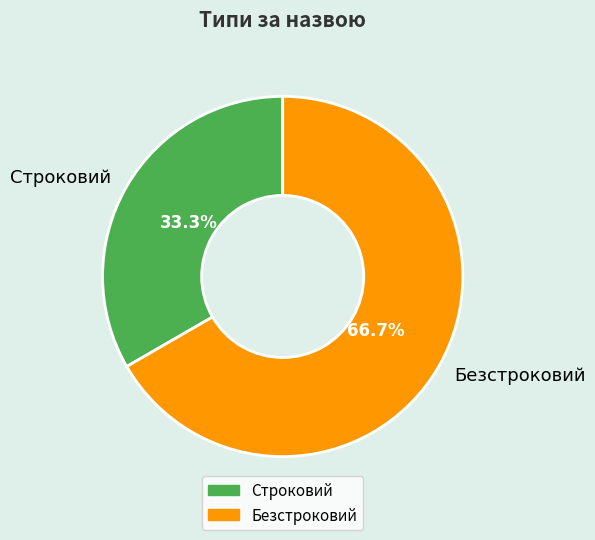

True or false: Строковий accounts for 33% of the total.

True